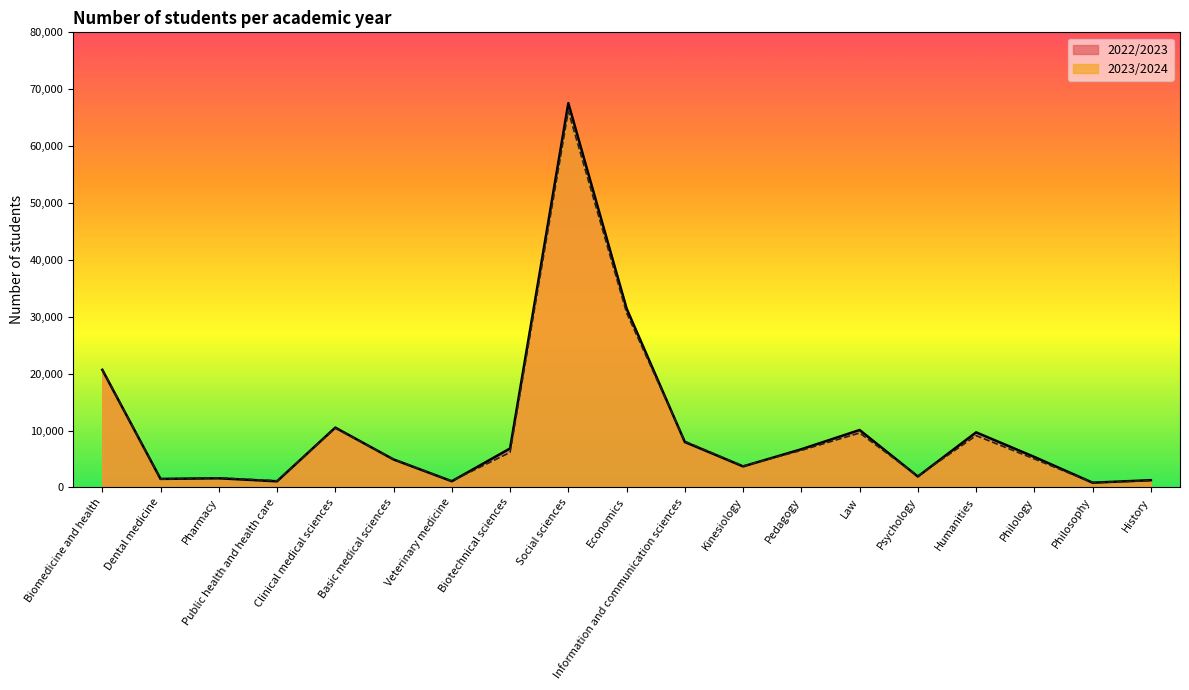

At how many categories does at least one series exceed 37161?

1